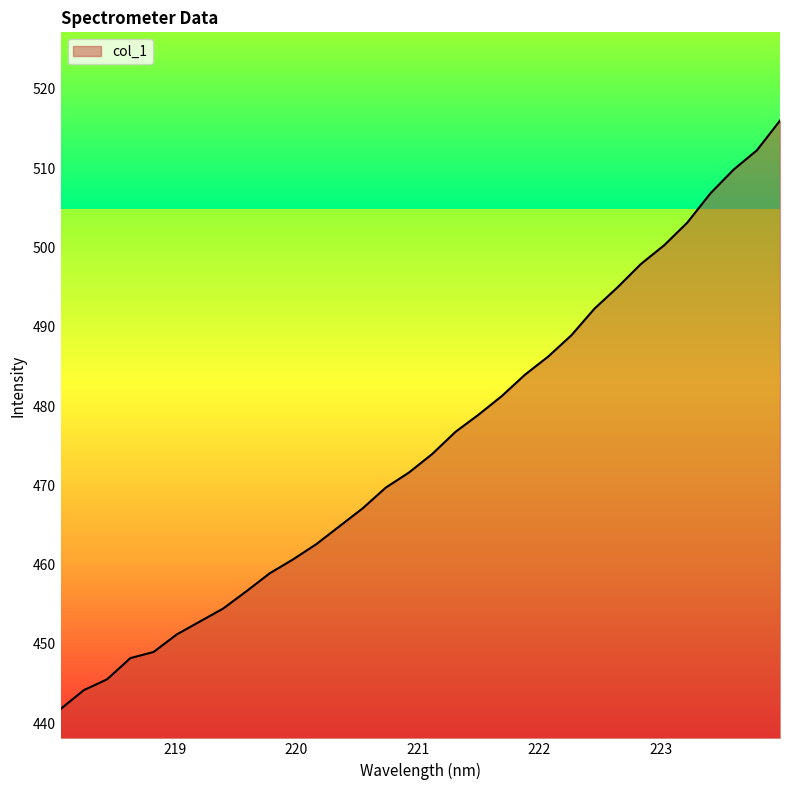

What is the maximum value shown in the chart?

516.0